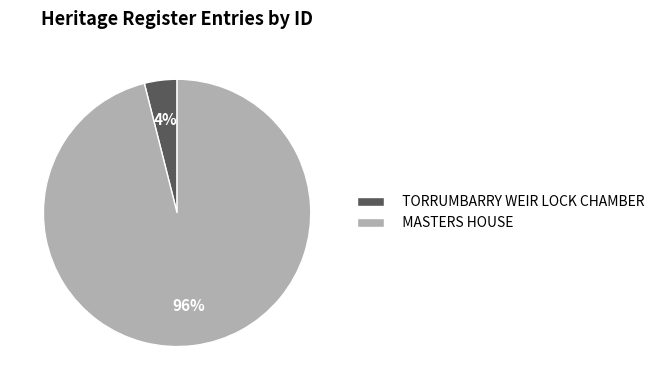

Between MASTERS HOUSE and TORRUMBARRY WEIR LOCK CHAMBER, which is larger?

MASTERS HOUSE